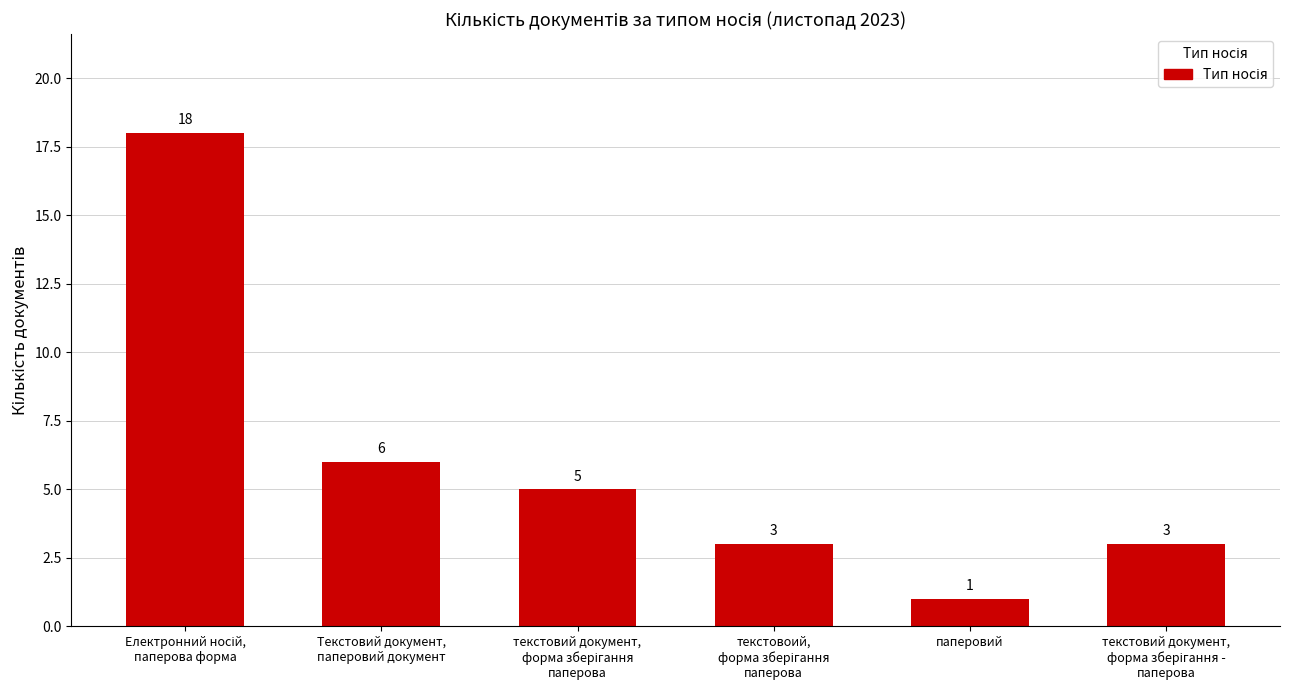

The value at паперовий is 2. True or false?

False